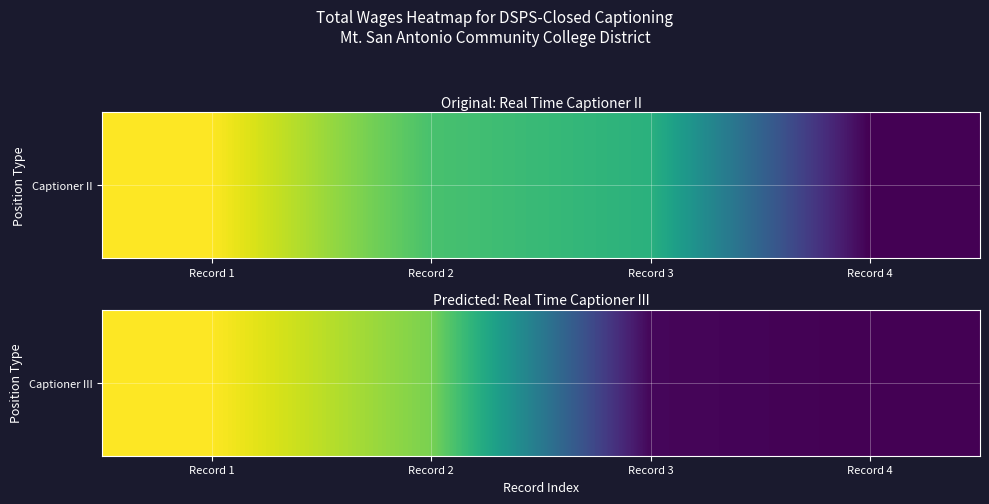

Where does the data first go above 13503?

Record 1